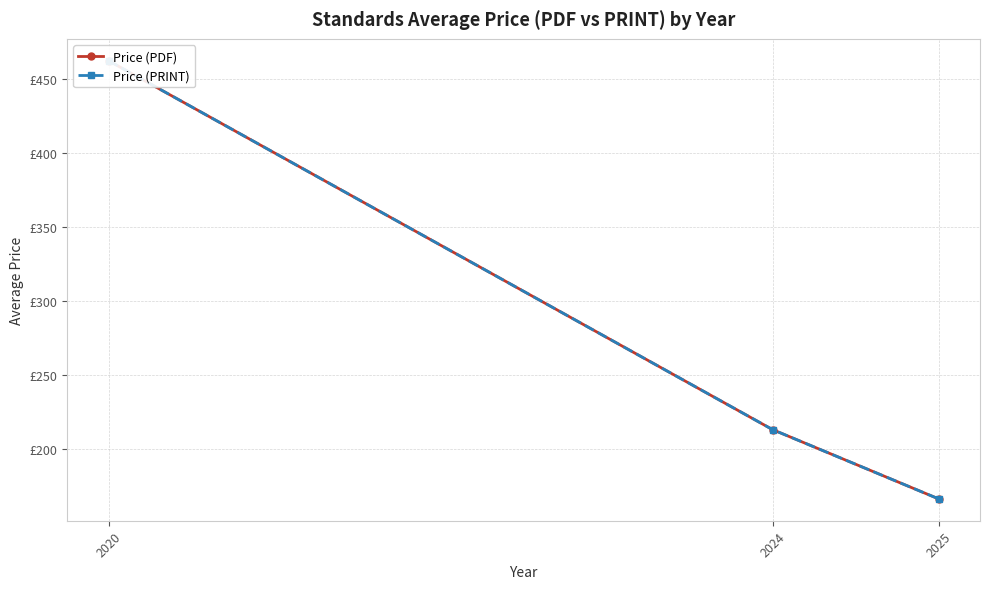

Reading left to right, transcribe all the data shown in this chart.

Price (PDF): 2020=462.0	2024=213.3	2025=166.6
Price (PRINT): 2020=462.0	2024=213.3	2025=166.6